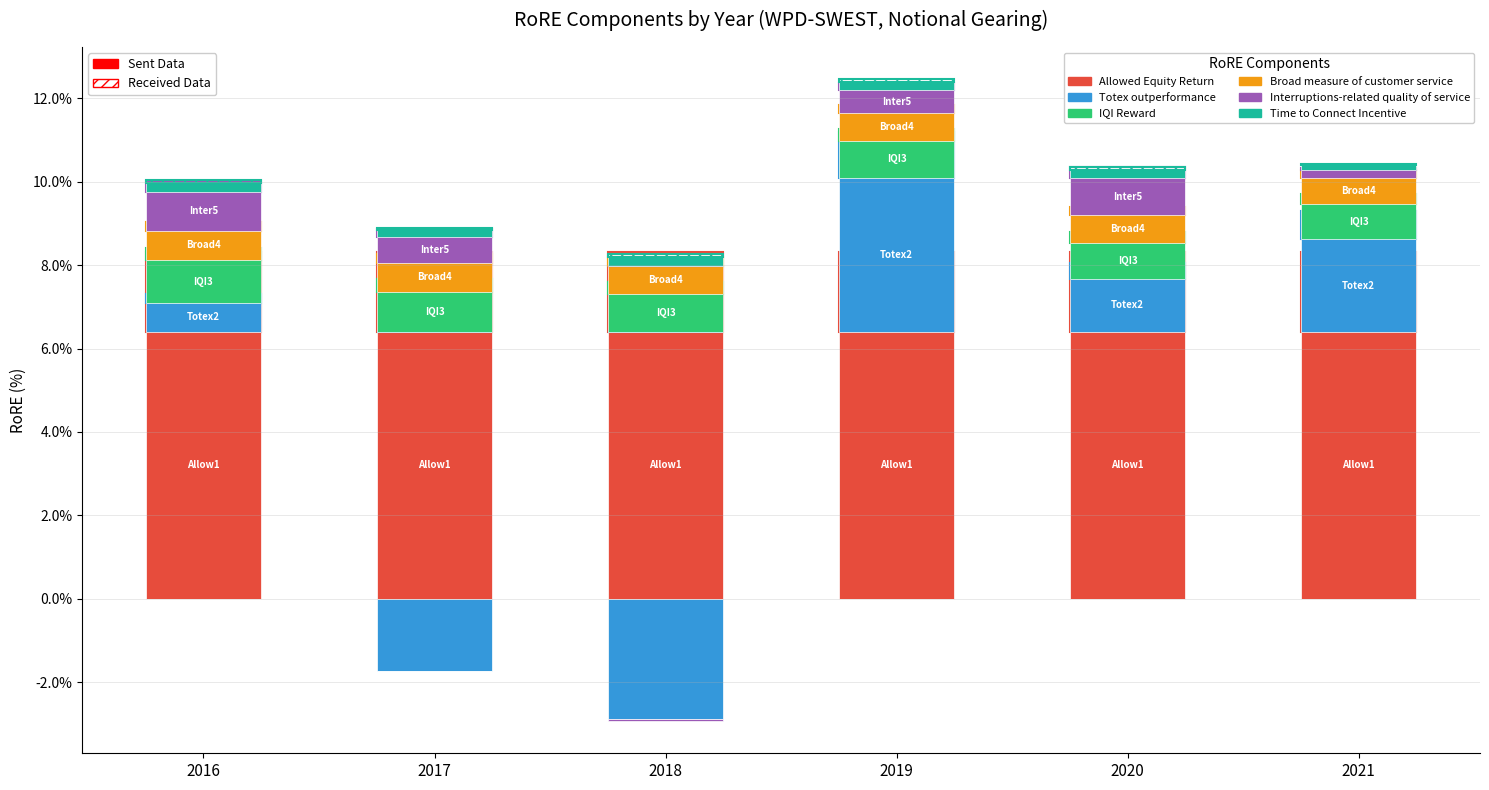

What is the maximum value shown in the chart?

0.1